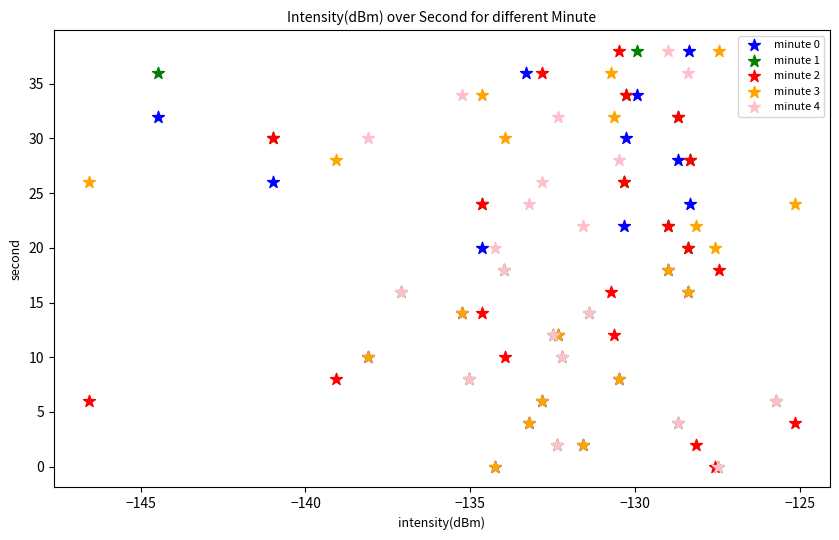

What are all the series names shown in the legend?

minute 0, minute 1, minute 2, minute 3, minute 4